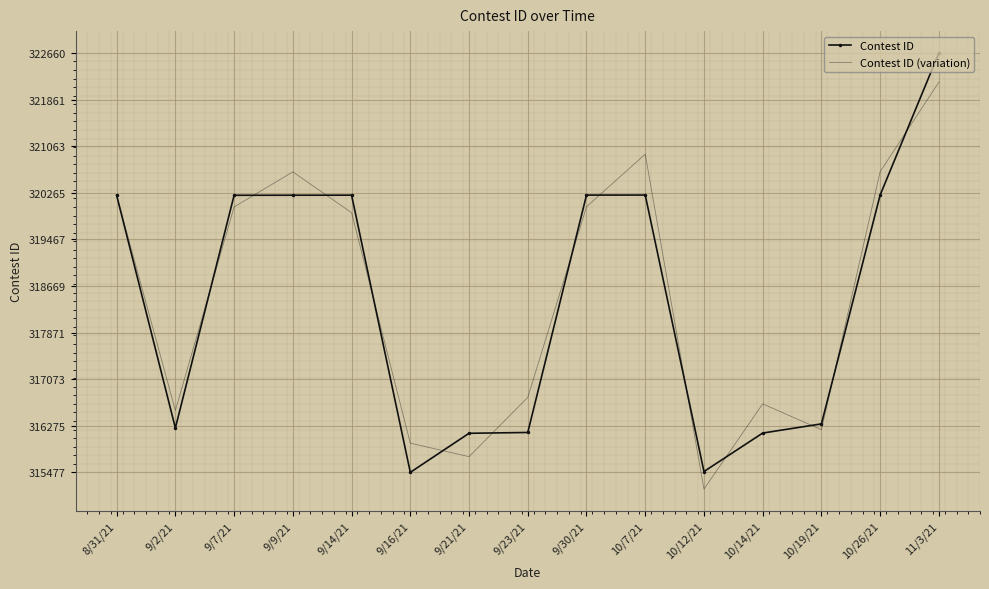

What are all the series names shown in the legend?

Contest ID, Contest ID (variation)